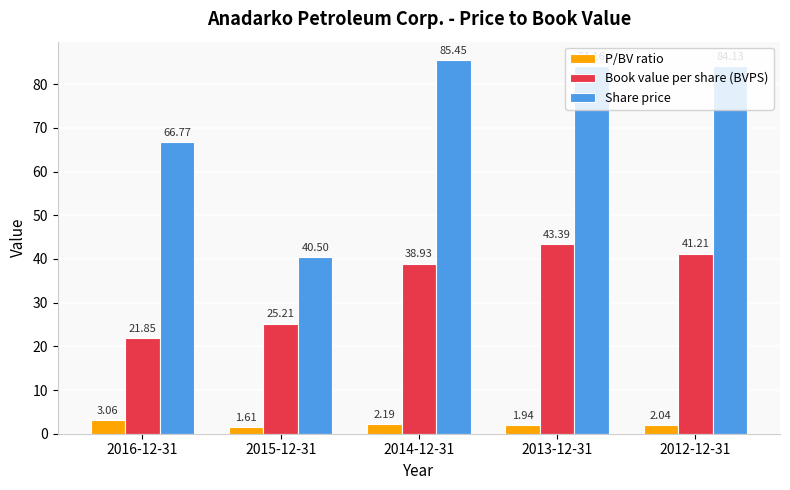

Which category has the highest value in the P/BV ratio series?

2016-12-31